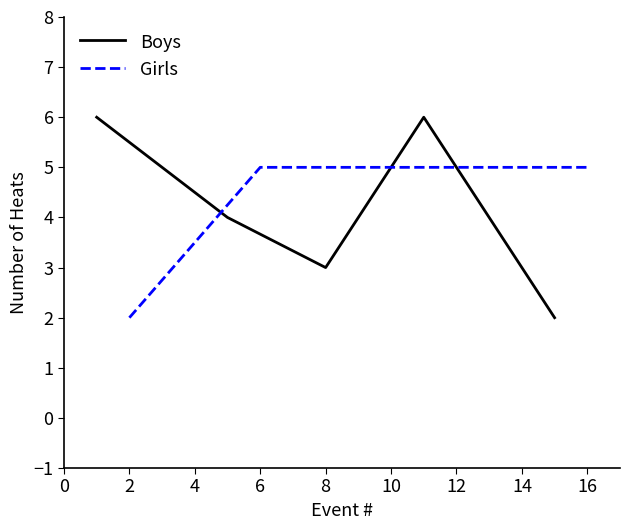

Rank the series by their maximum value, from lowest to highest.

Girls, Boys